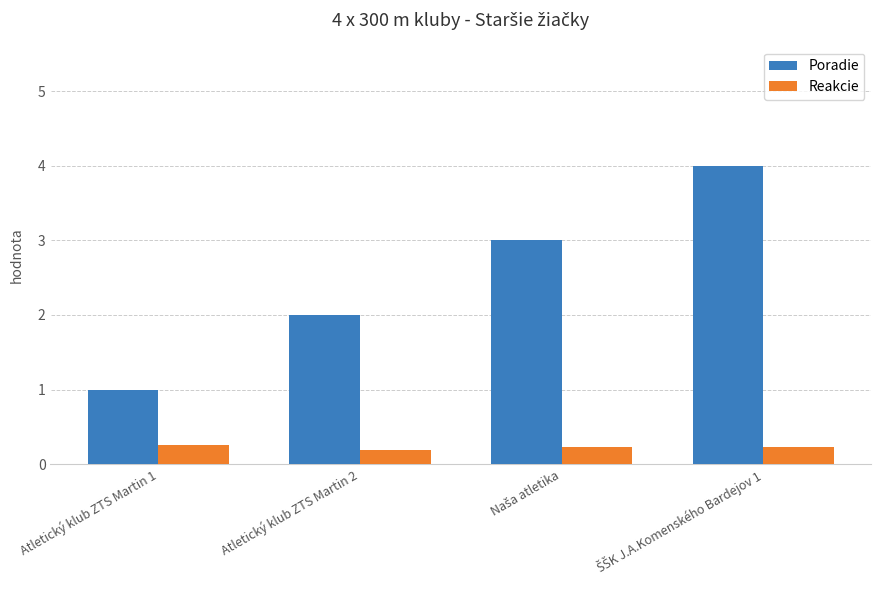

List the series in order of their overall mean, highest first.

Poradie, Reakcie